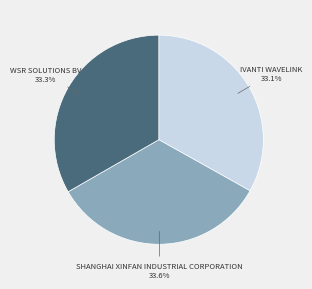

Is there a majority slice in this chart?

No